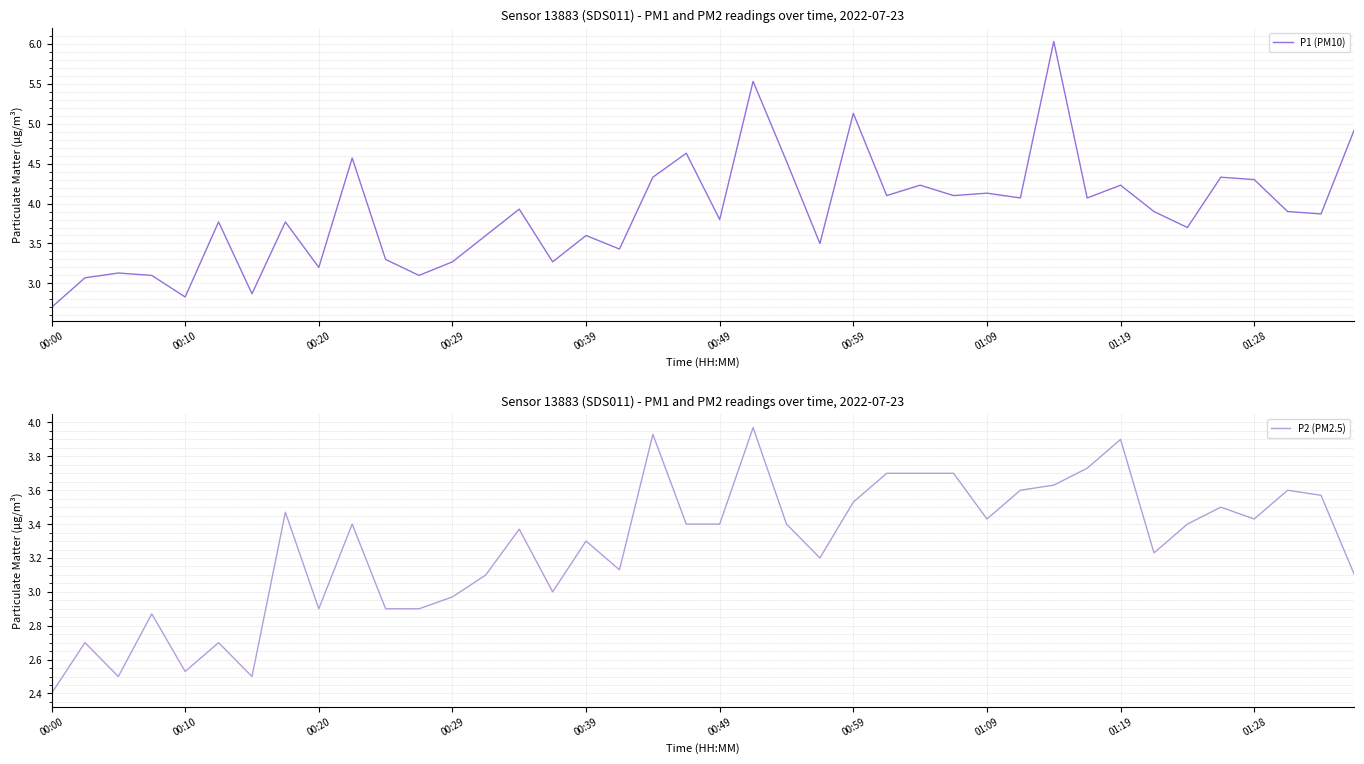

In P2 (PM2.5), how many points are lower than both neighbors (excluding endpoints)?

10